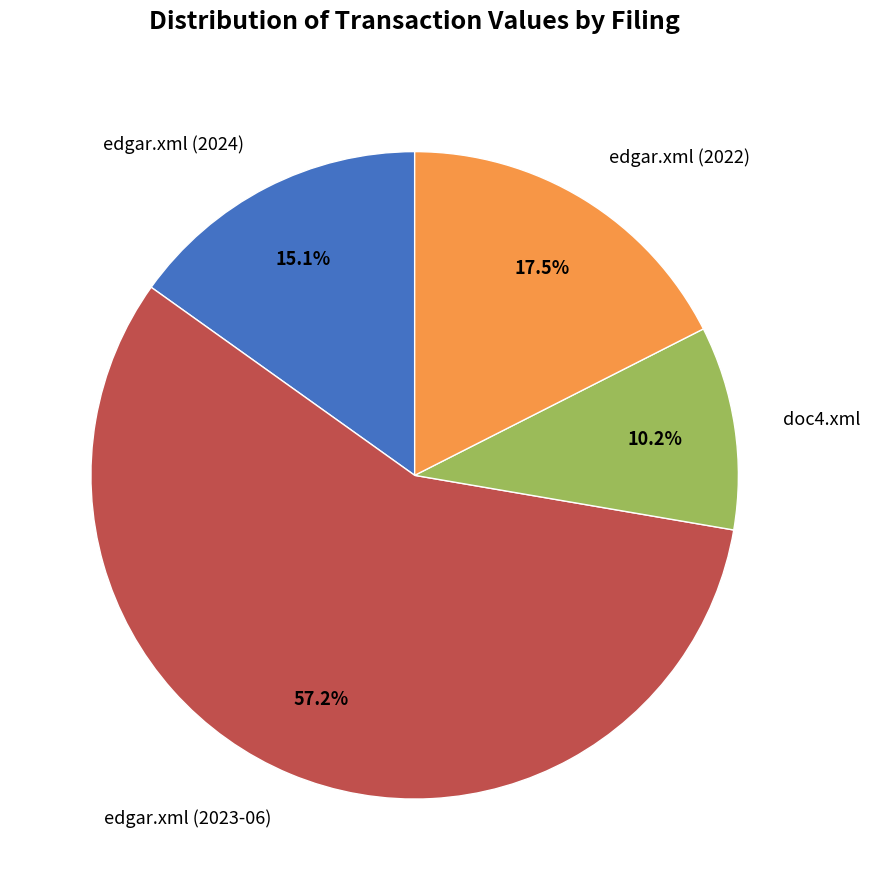

How many slices are in this pie chart?

4